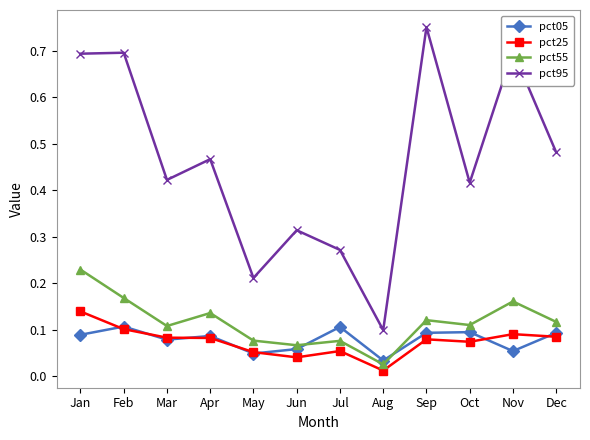

At which category does pct05 reach its first local peak?

Feb